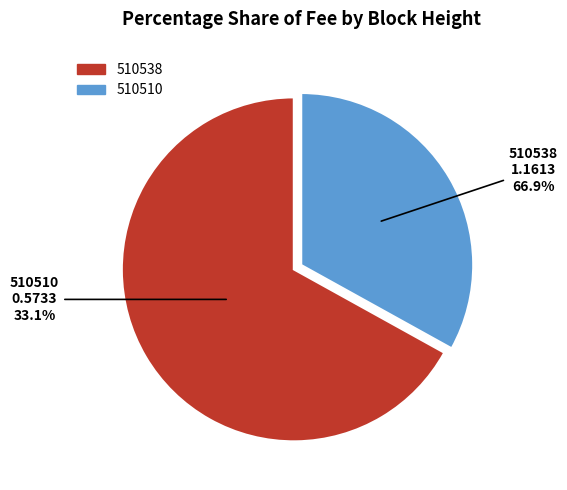

To the nearest percent, what is the combined percentage of 510510 and 510538?

100%